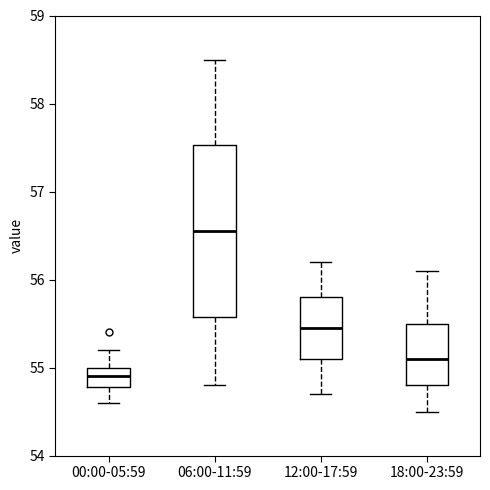

Reading left to right, read every box against the y-axis: the position of its median line, the range the box covers, and the ends of its whiskers. The values are not printed on the chart, so give them approximately, as read against the axis.

00:00-05:59: median 54.9, box 54.8 to 55.0, whiskers 54.6 to 55.2
06:00-11:59: median 56.6, box 55.6 to 57.5, whiskers 54.8 to 58.5
12:00-17:59: median 55.5, box 55.1 to 55.8, whiskers 54.7 to 56.2
18:00-23:59: median 55.1, box 54.8 to 55.5, whiskers 54.5 to 56.1